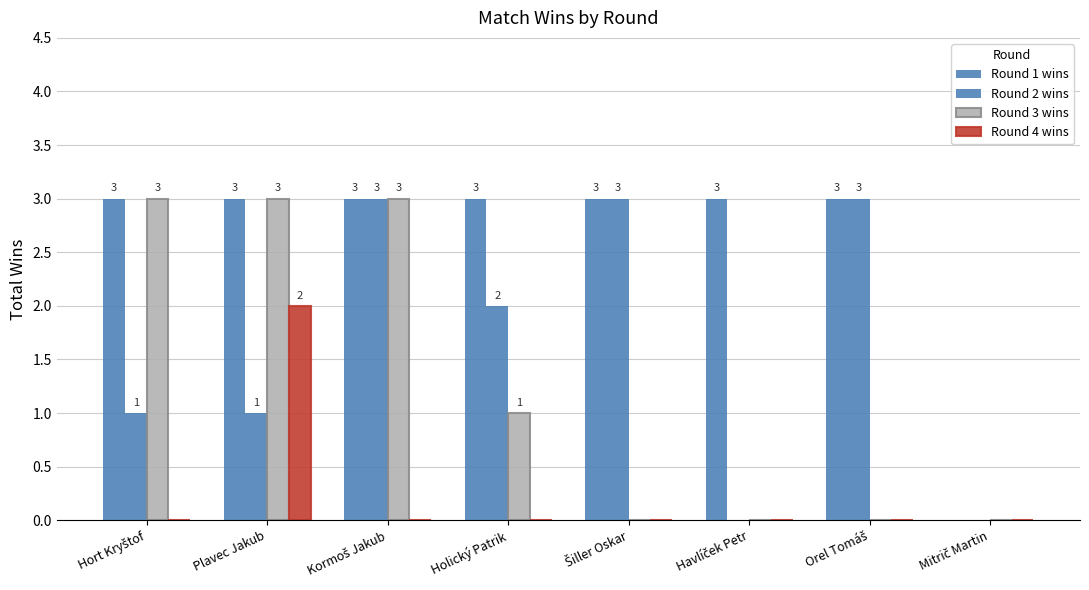

At Mitrič Martin, list the series in order from largest to smallest.

Round 1 wins, Round 2 wins, Round 3 wins, Round 4 wins